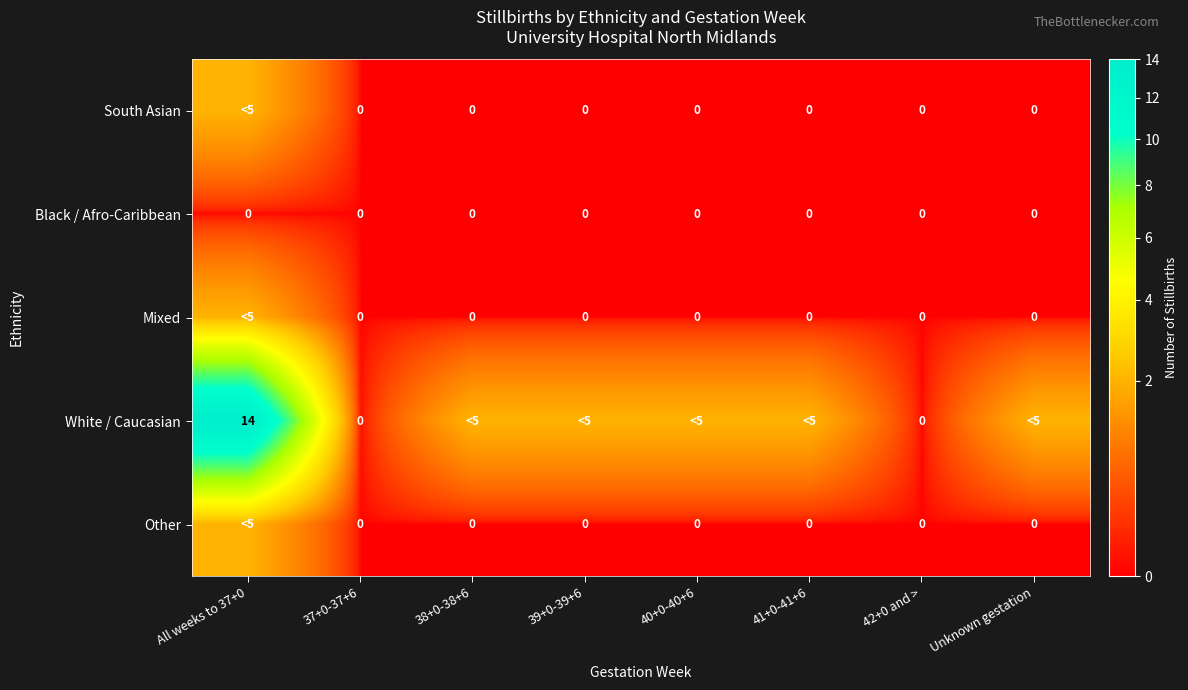

The Black / Afro-Caribbean series shows 0 at 42+0 and >. True or false?

True